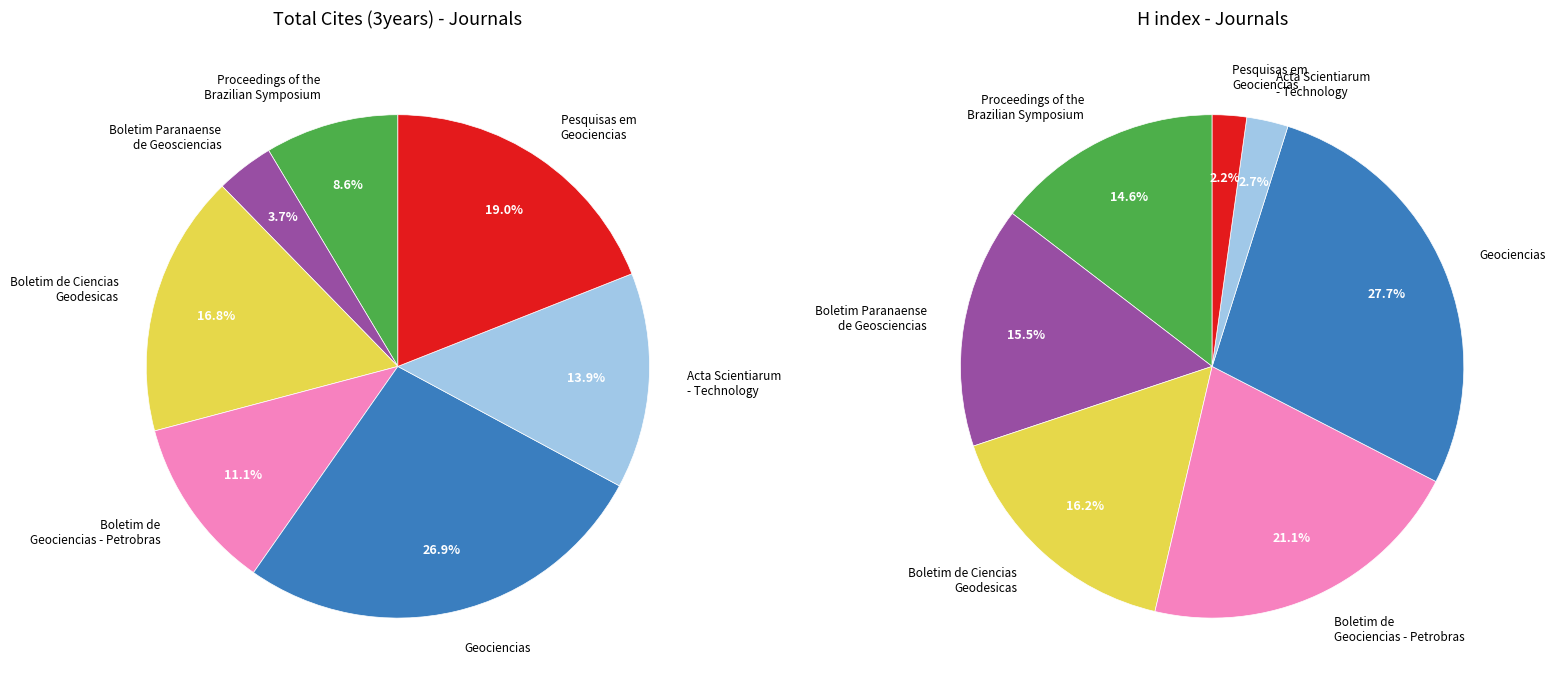

To the nearest percent, what is the difference between the Boletim de Ciencias
Geodesicas and Acta Scientiarum
- Technology slice percentages?

3%